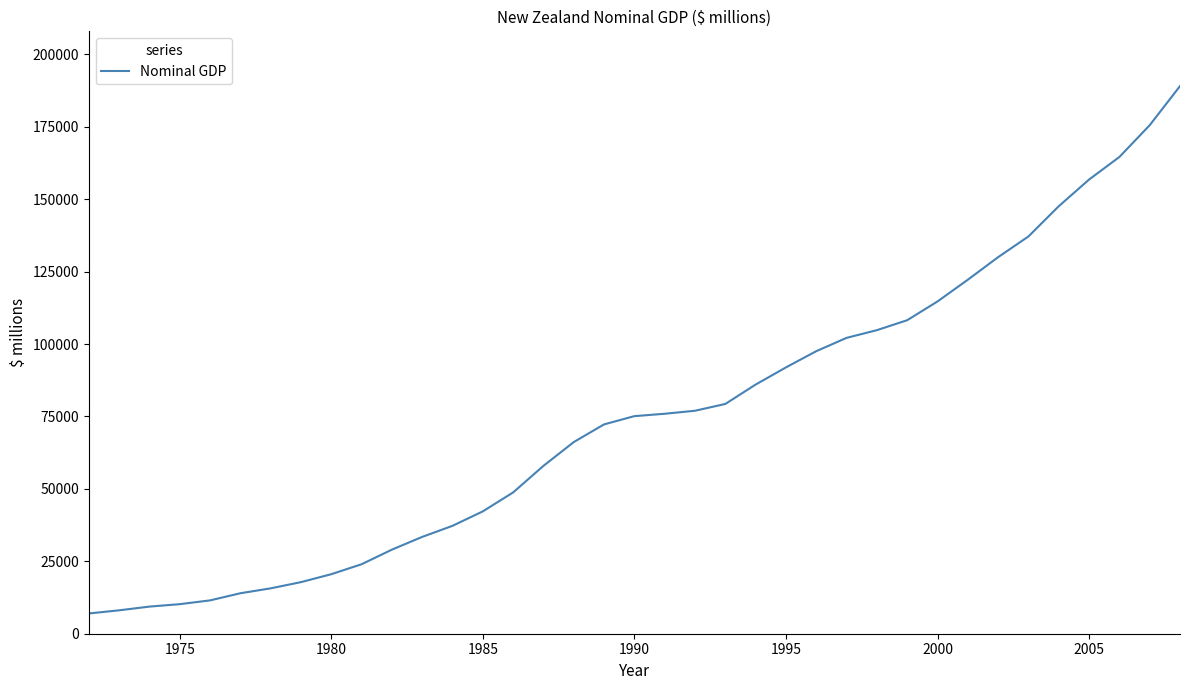

What is the difference between the maximum and minimum values?

182068